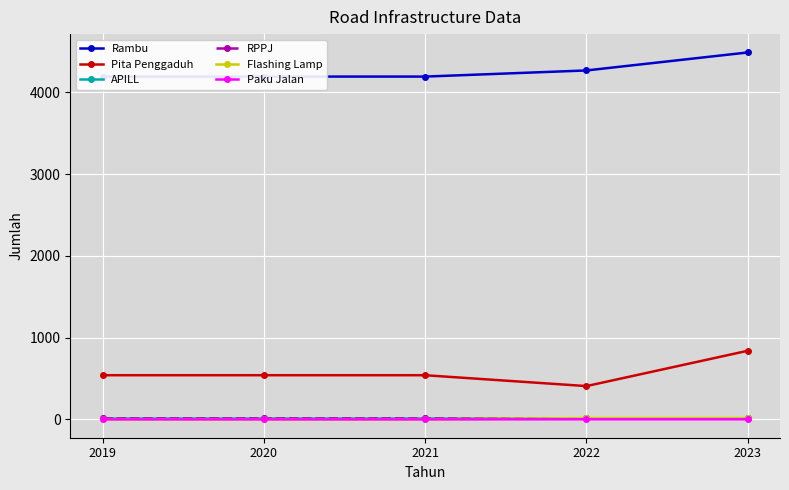

True or false: APILL has more than 0 points higher than both neighbors.

False